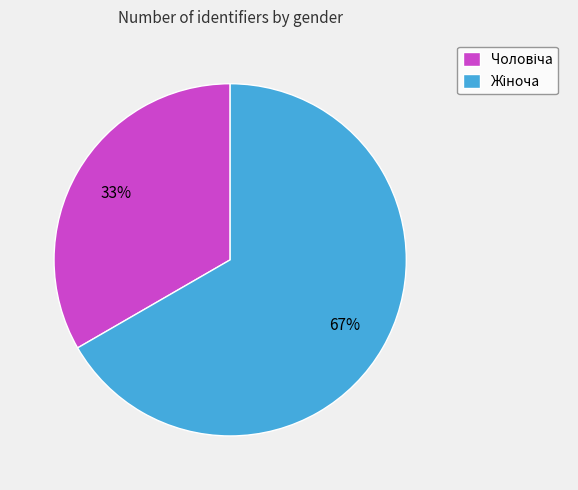

Is there a majority slice in this chart?

Yes